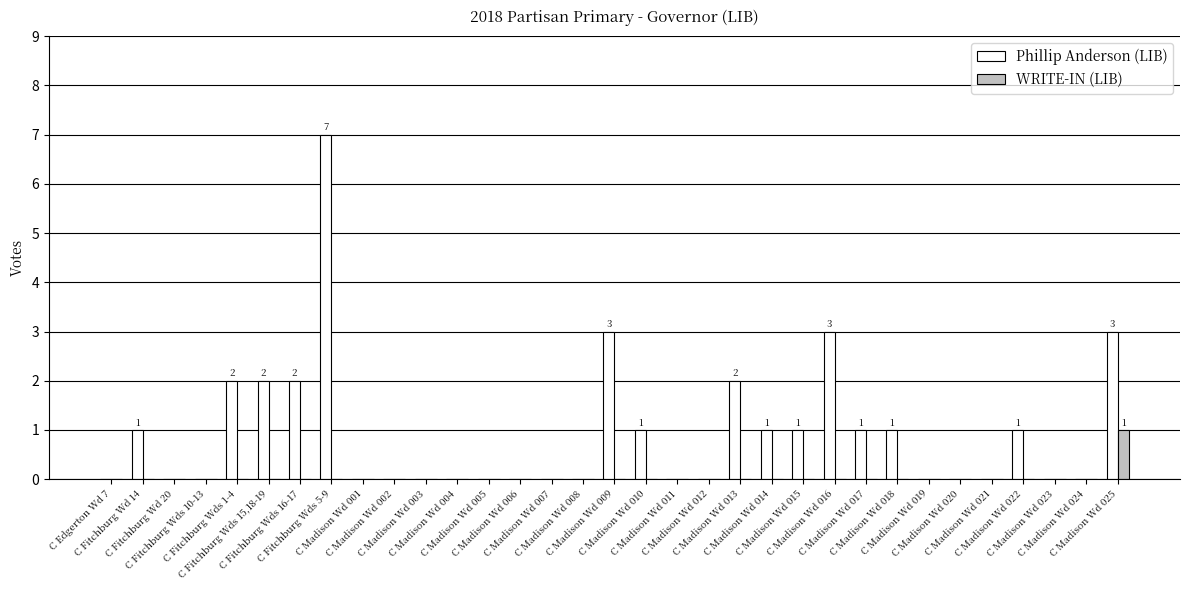

What is the sum of all Phillip Anderson (LIB) values?

31